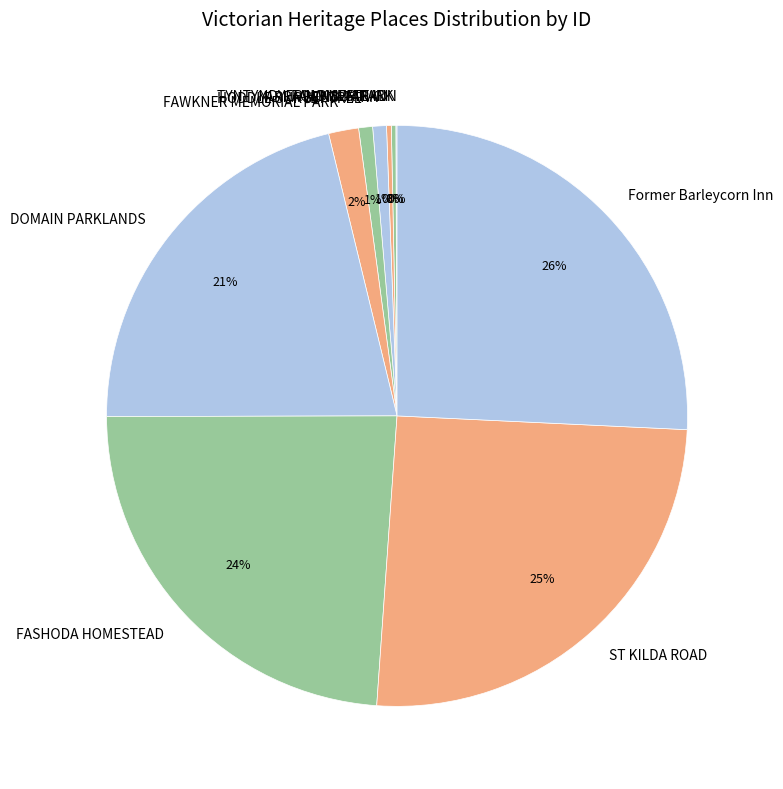

Between DOMAIN PARKLANDS and Former Barleycorn Inn, which is larger?

Former Barleycorn Inn